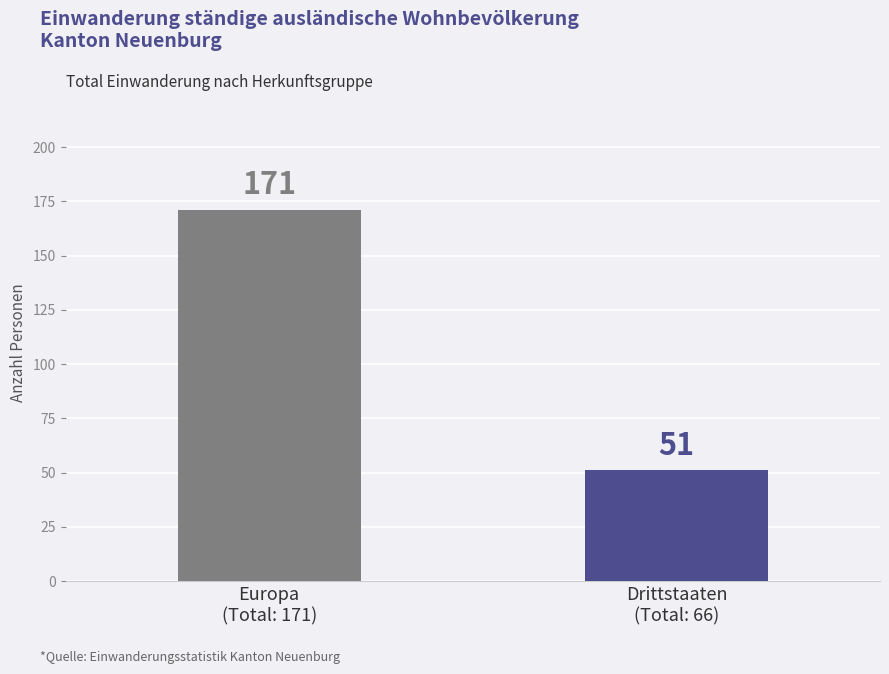

What is the maximum value shown in the chart?

171